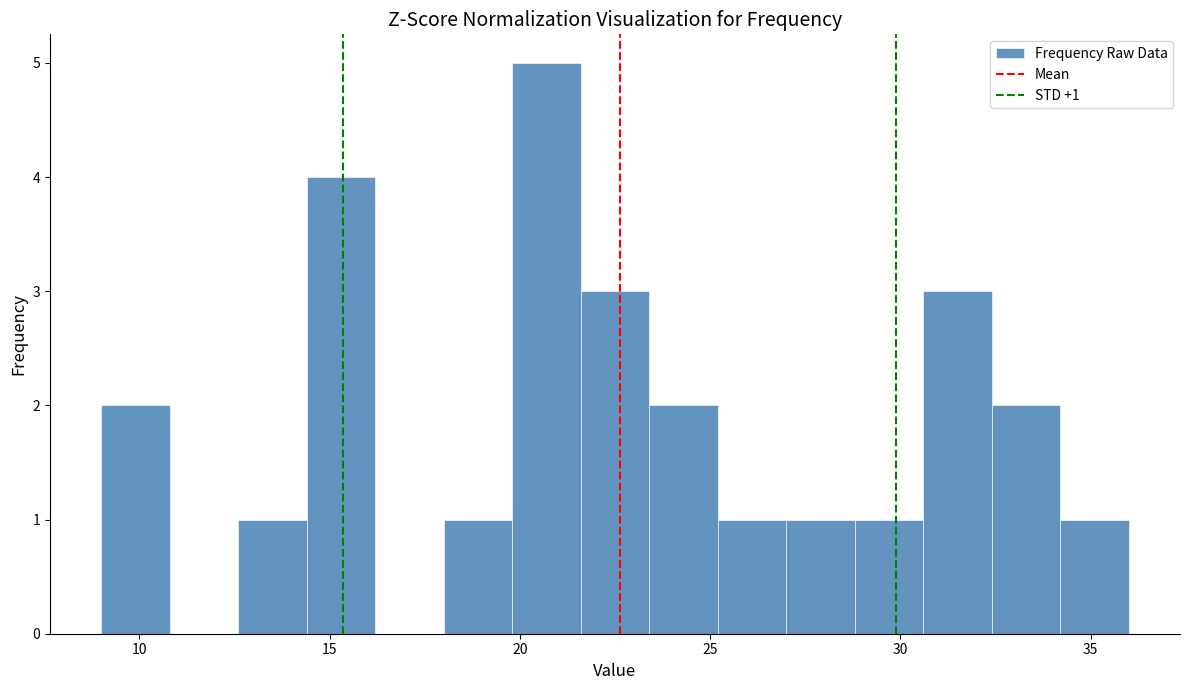

Read against the x-axis, roughly where is the centre of the tallest bar?

20.5